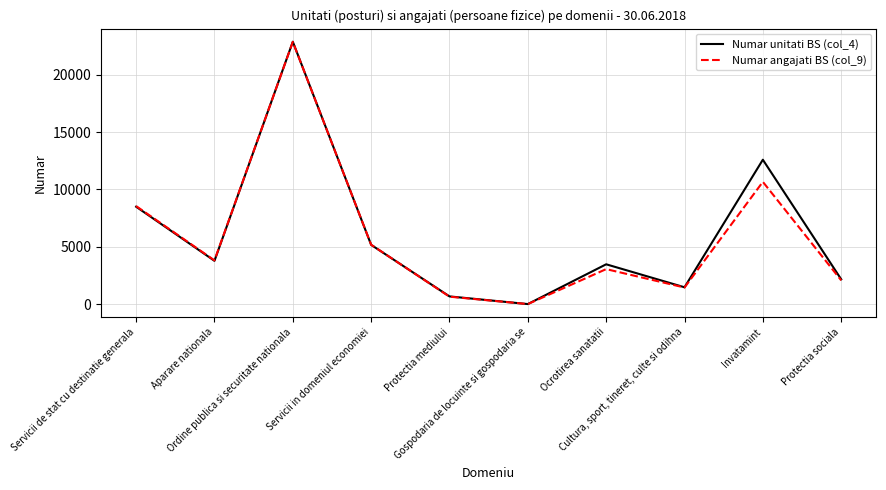

How many lines are shown in the chart?

2